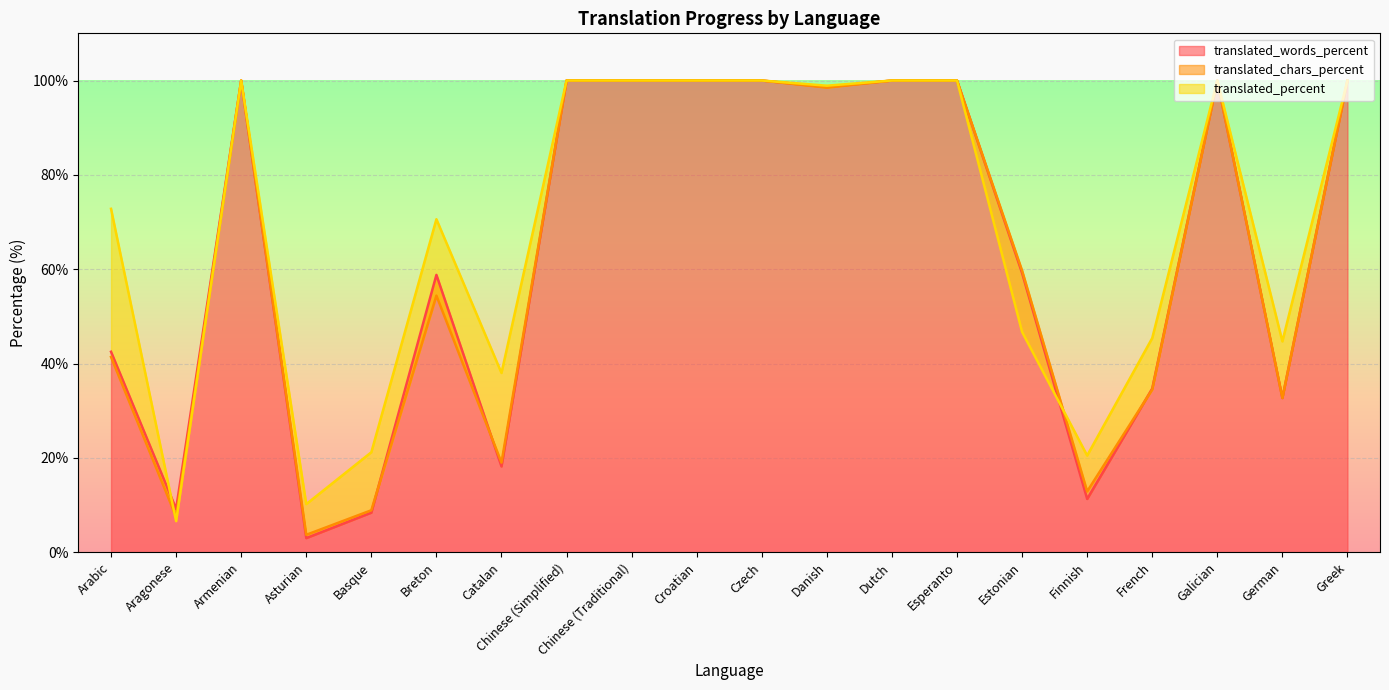

Which series ends up on top after the final intersection of translated_words_percent and translated_chars_percent?

translated_words_percent